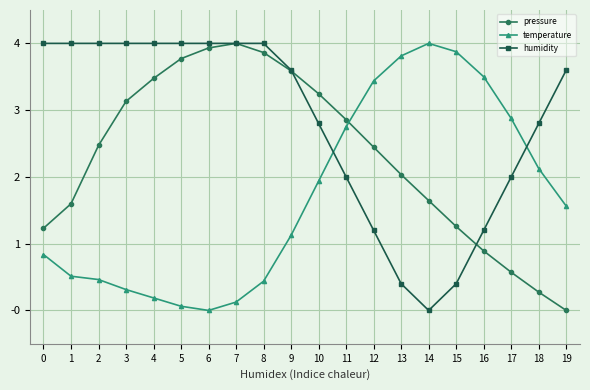

Does the chart have visible grid lines?

Yes